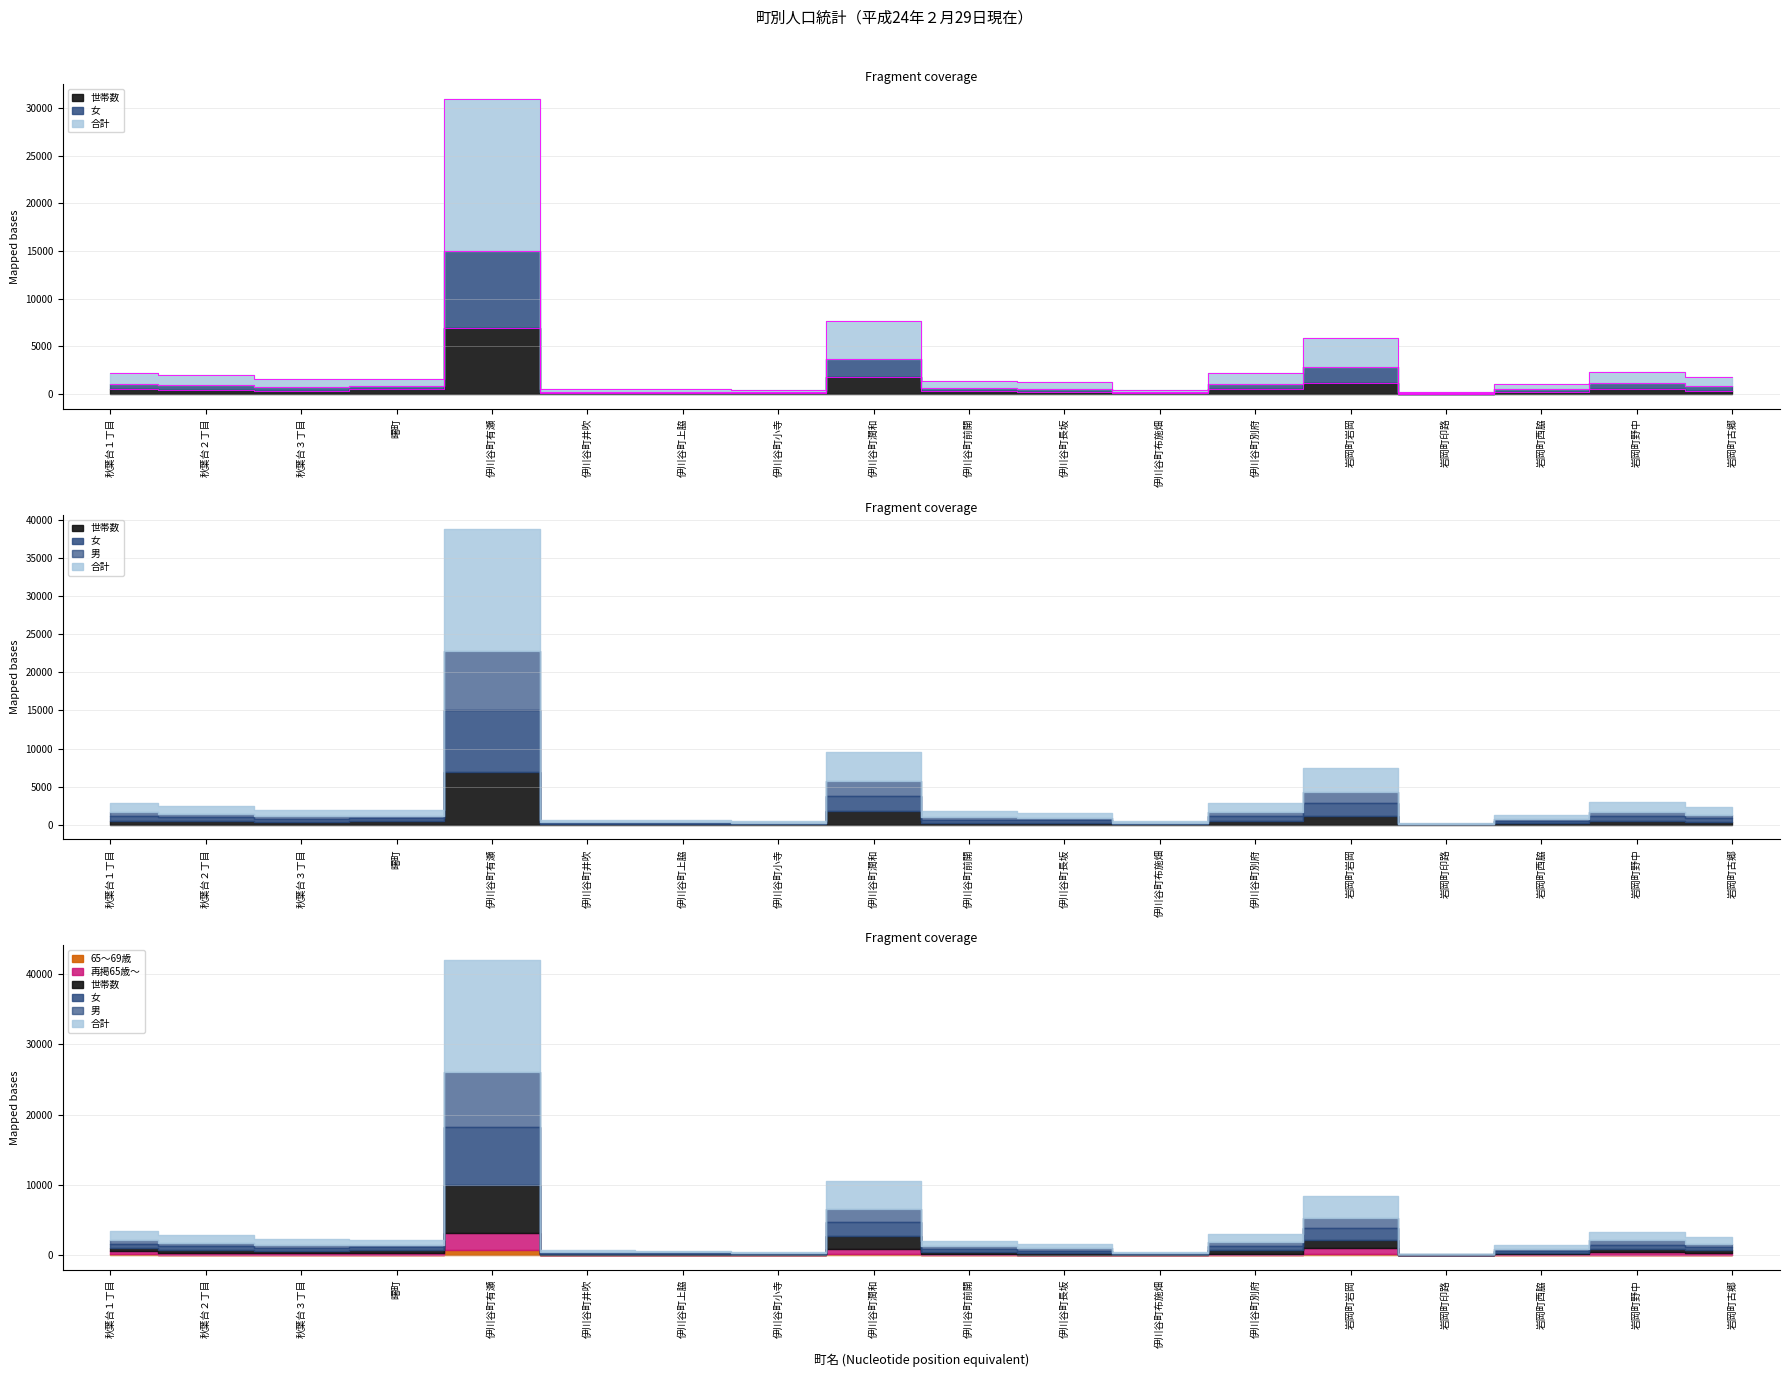

In 合計, how many points are lower than both neighbors (excluding endpoints)?

4